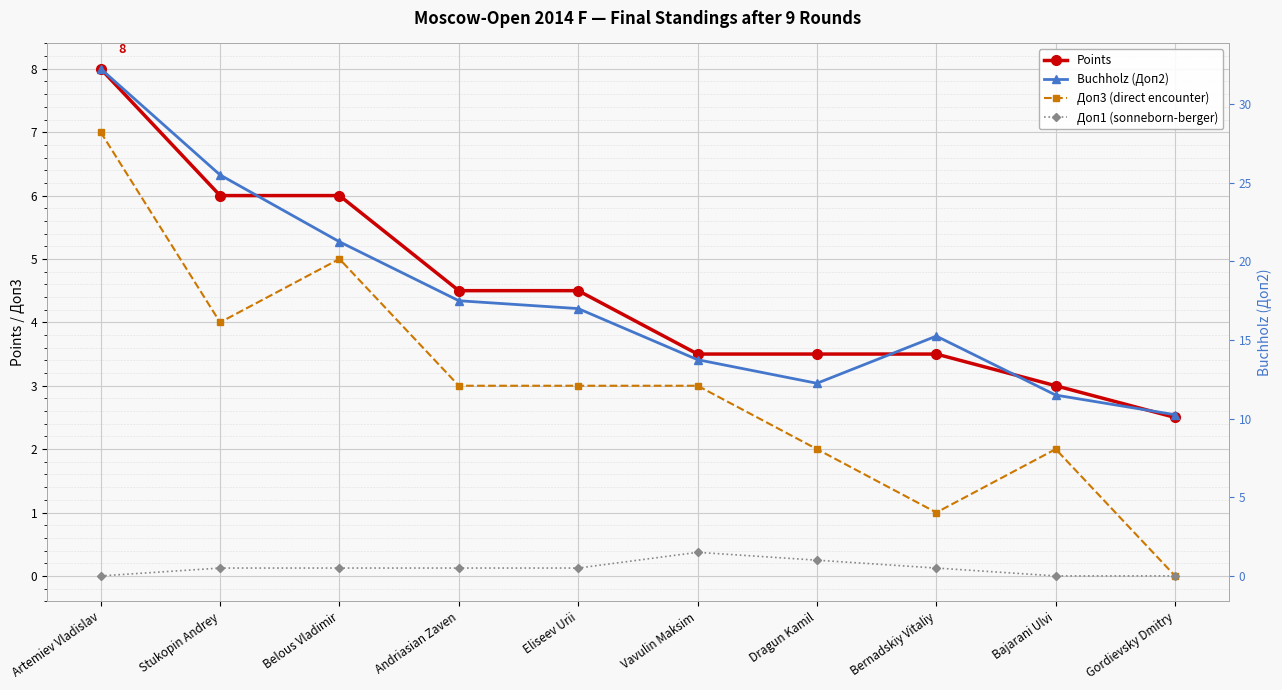

True or false: Доп1 (sonneborn-berger) and Buchholz (Доп2) intersect in this chart.

False